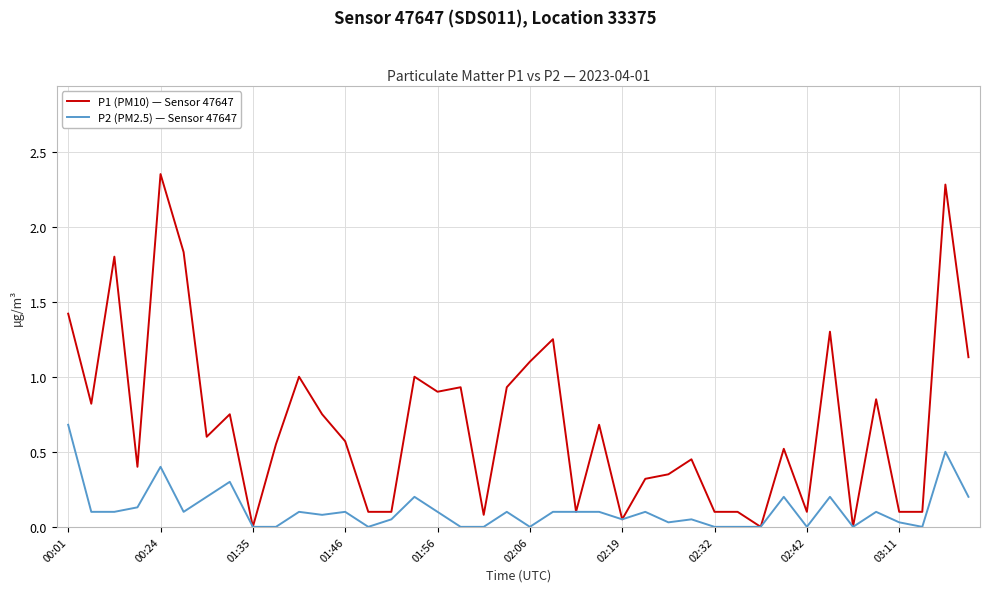

Which series has the largest range (max minus min)?

P1 (PM10) — Sensor 47647